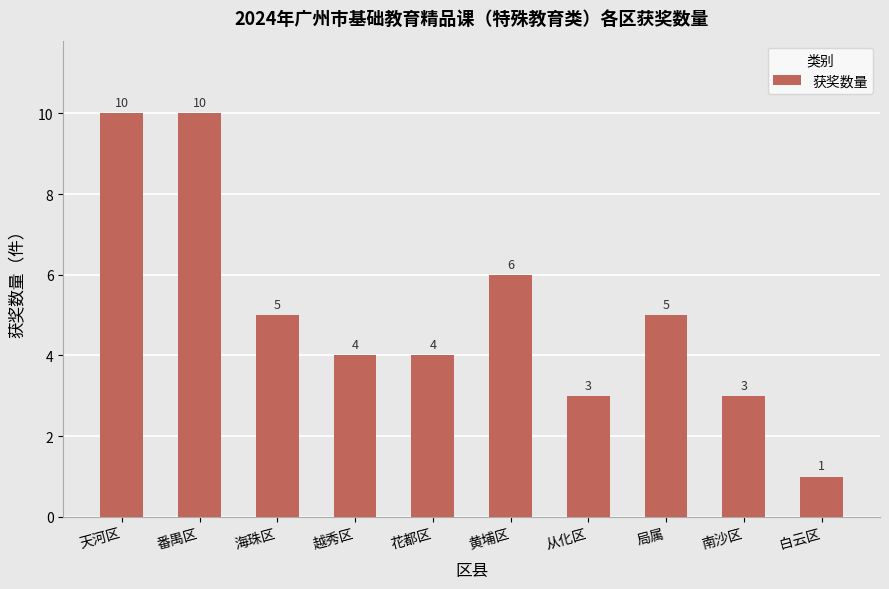

What is the minimum value shown in the chart?

1